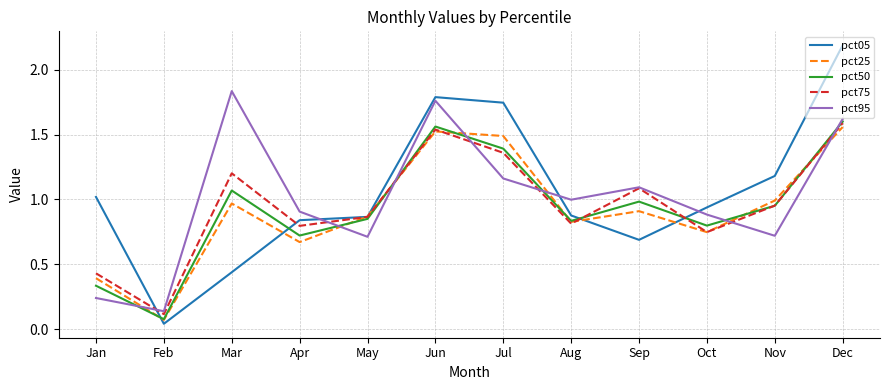

At which category is the sum across all series the highest?

Dec